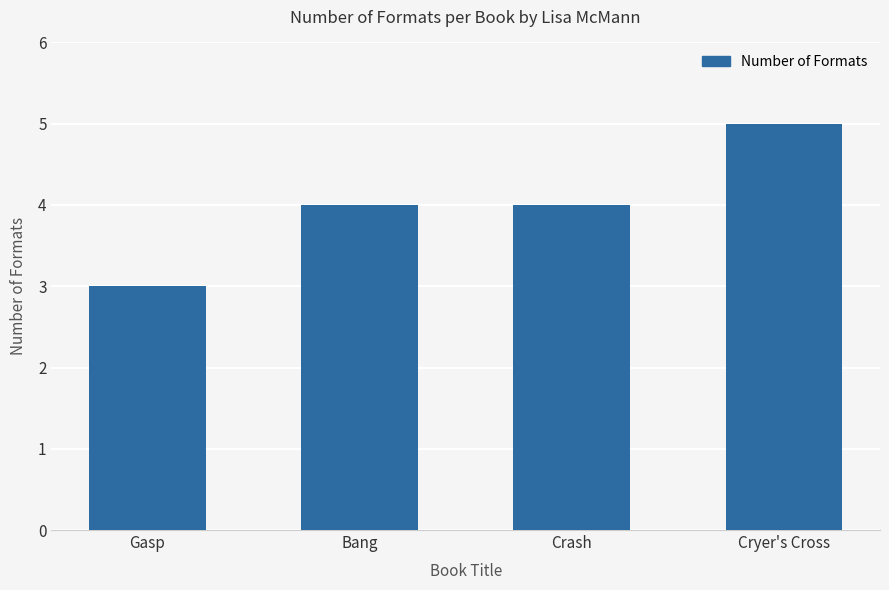

What is the value of the 3rd bar from the left?

4